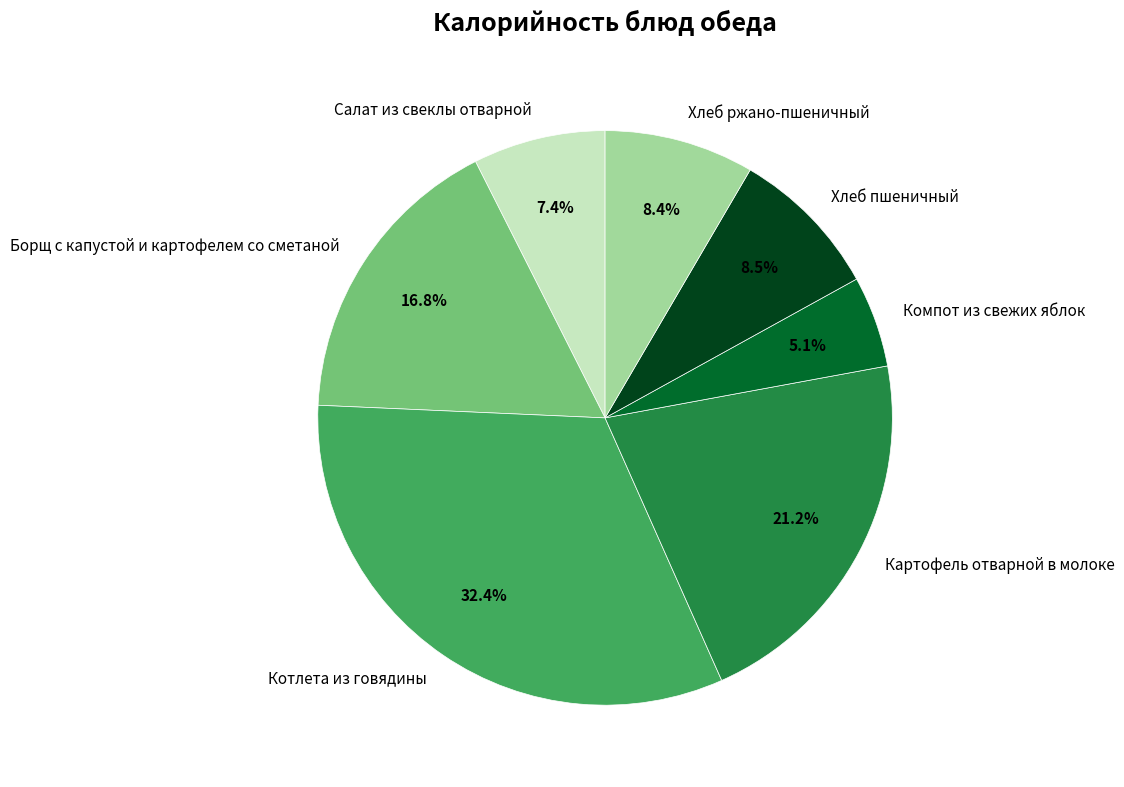

True or false: Котлета из говядины accounts for 44% of the total.

False